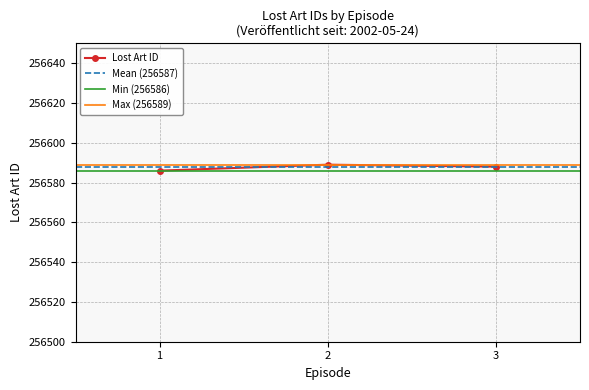

What is the difference between the maximum and second lowest values?

1